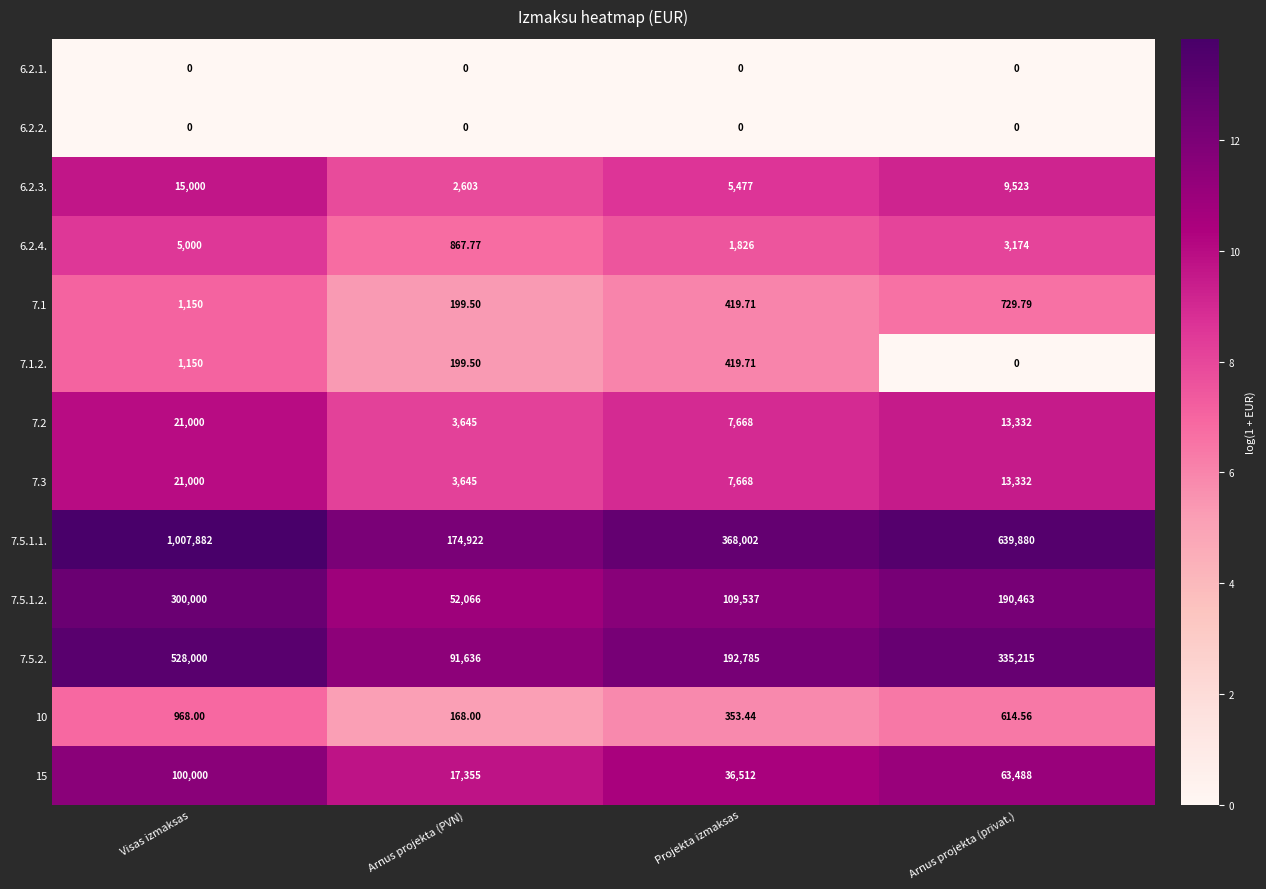

Which series has the largest range (max minus min)?

7.5.1.1.